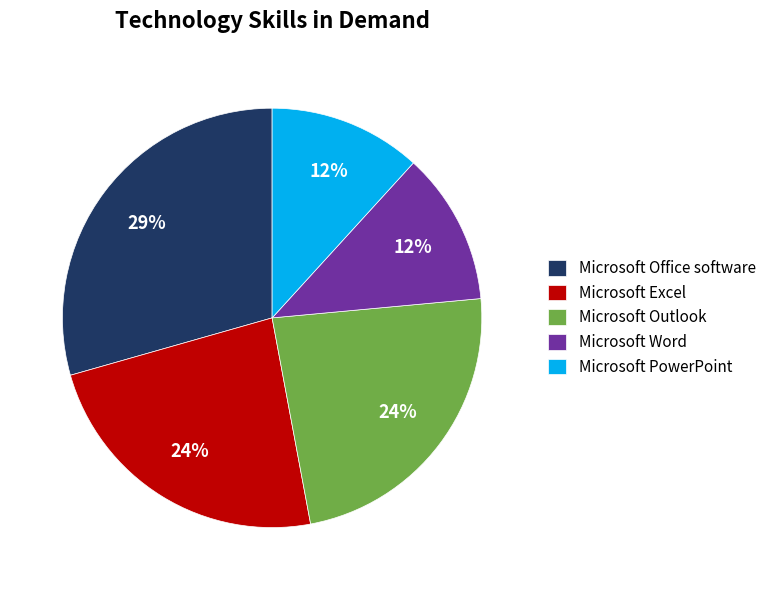

Does any single category account for the majority?

No